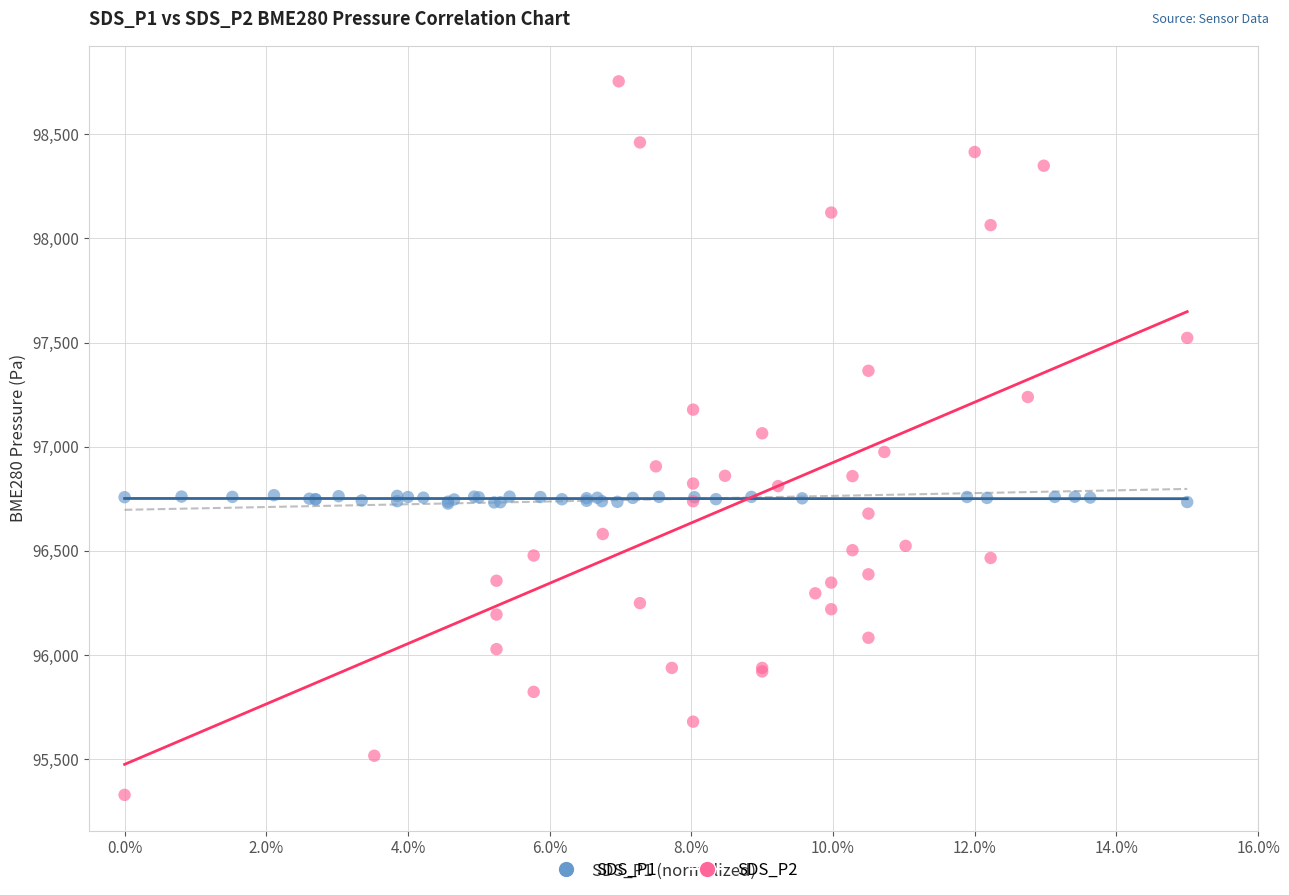

What are all the series names shown in the legend?

SDS_P1, SDS_P2